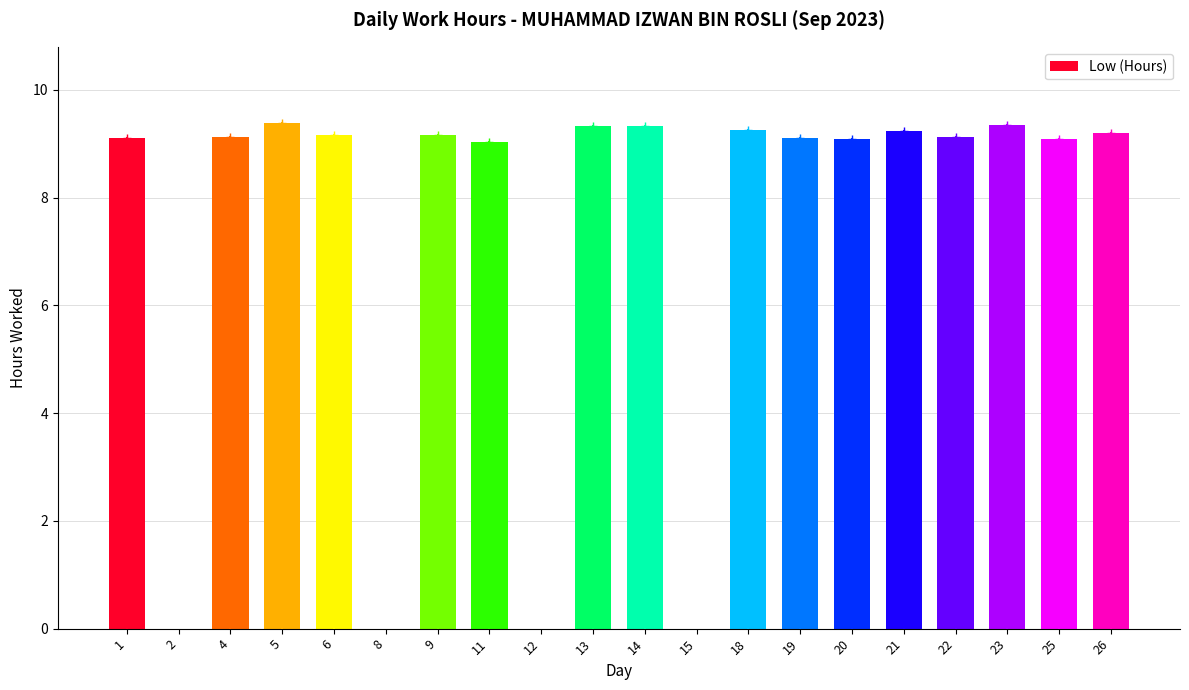

What is the maximum value shown in the chart?

9.4